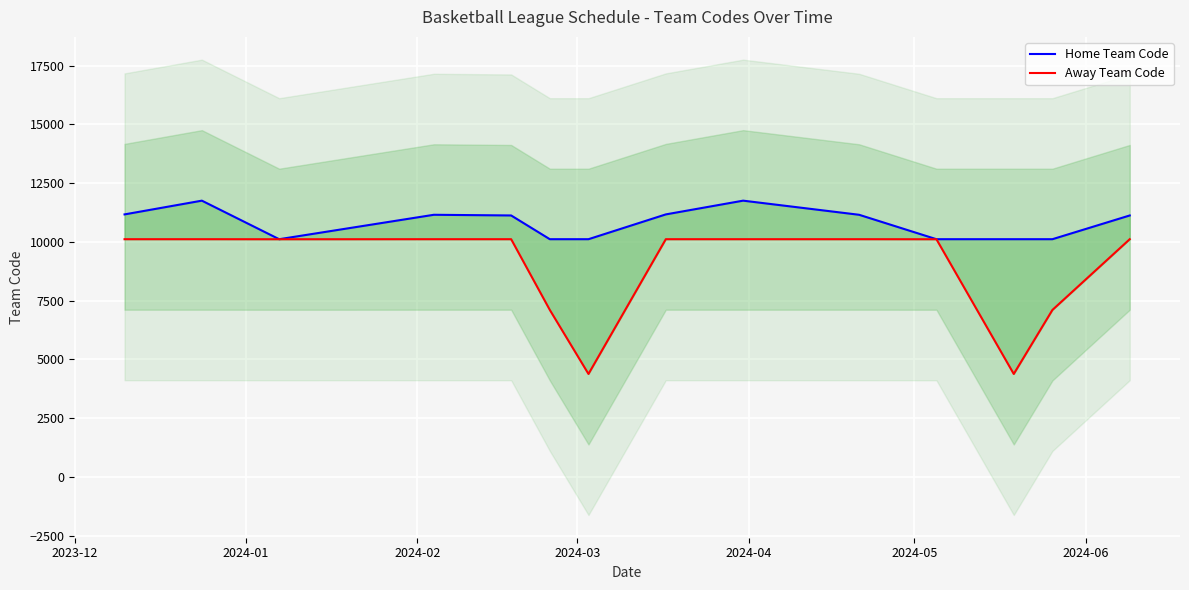

What is the label of the 1st point from the left?

2023-12